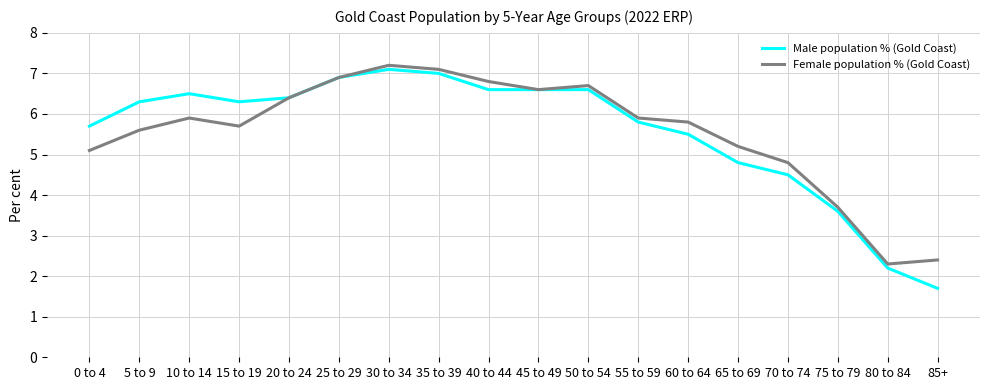

Where does the Female population % (Gold Coast) series first go above 5?

0 to 4